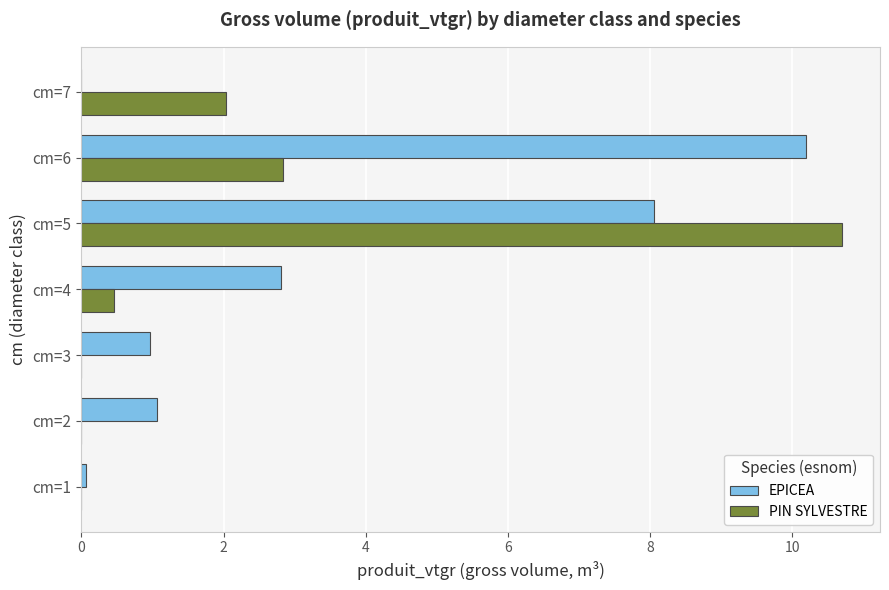

Between cm=3 and cm=5, which series saw the biggest shift?

PIN SYLVESTRE